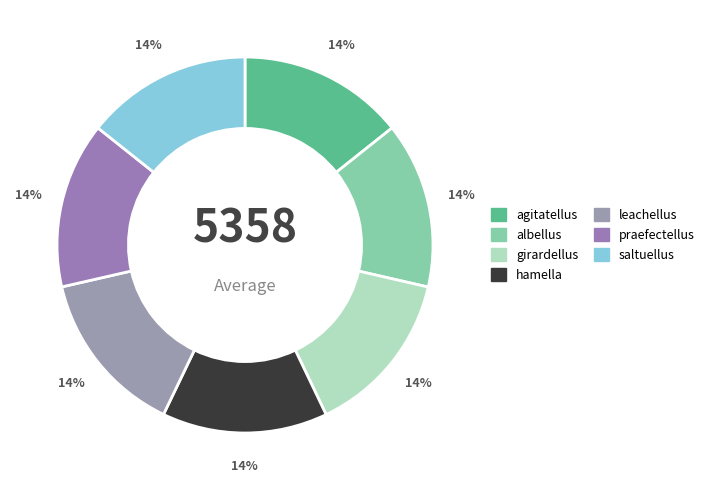

Which has a higher value, leachellus or saltuellus?

saltuellus